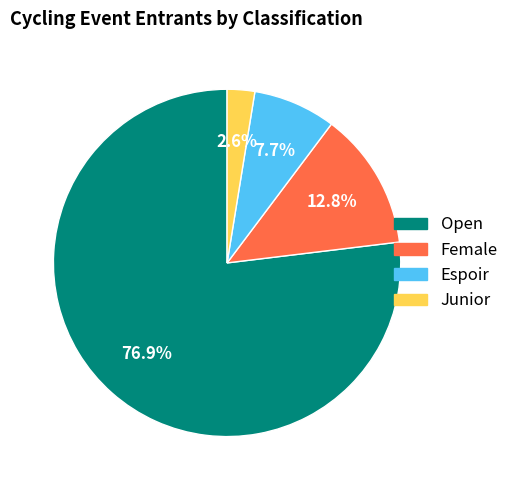

Which slice is the largest?

Open